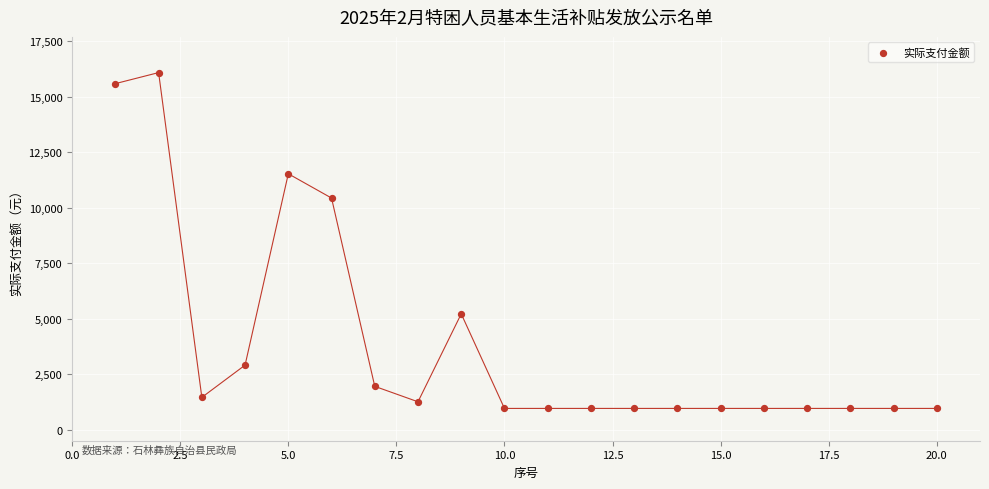

What Y value in the scatter plot is closest to 8524?

10438